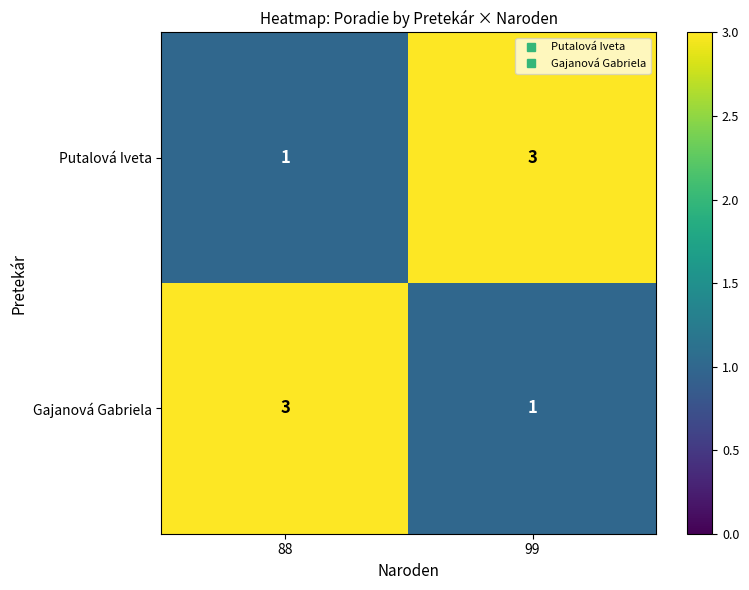

The Gajanová Gabriela series shows 1 at 88. True or false?

False